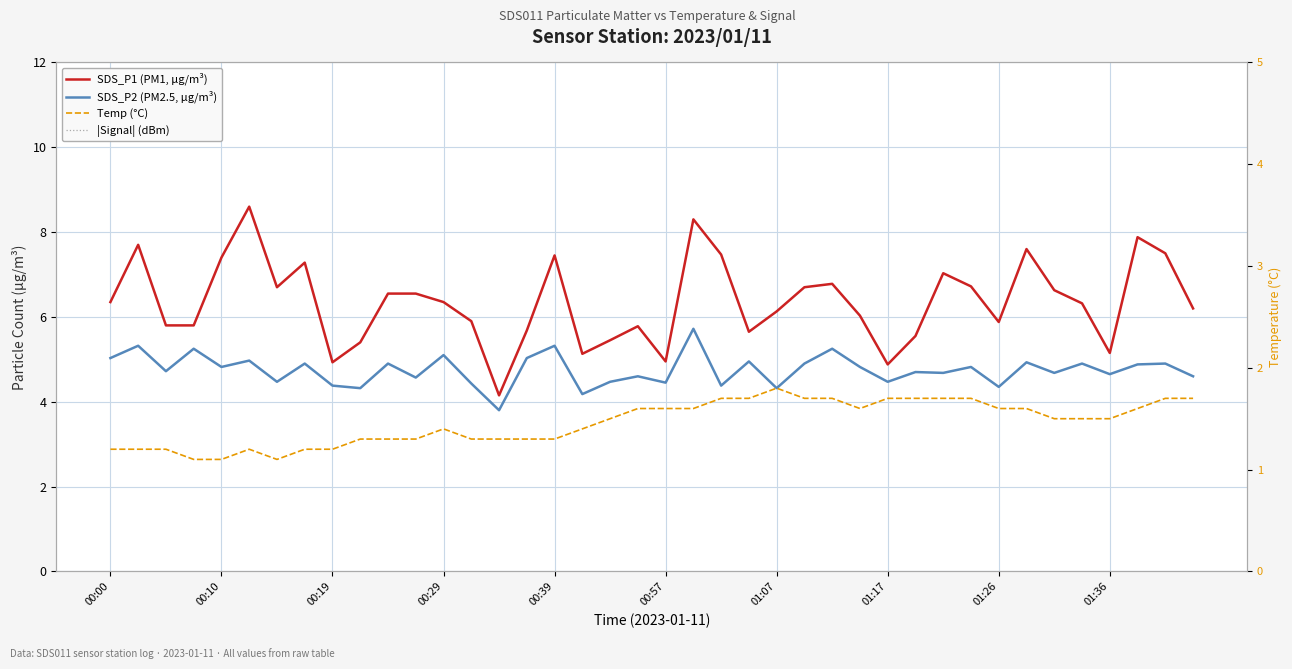

What is the value of the |Signal| (dBm) point at the 20th from the left?

71.0